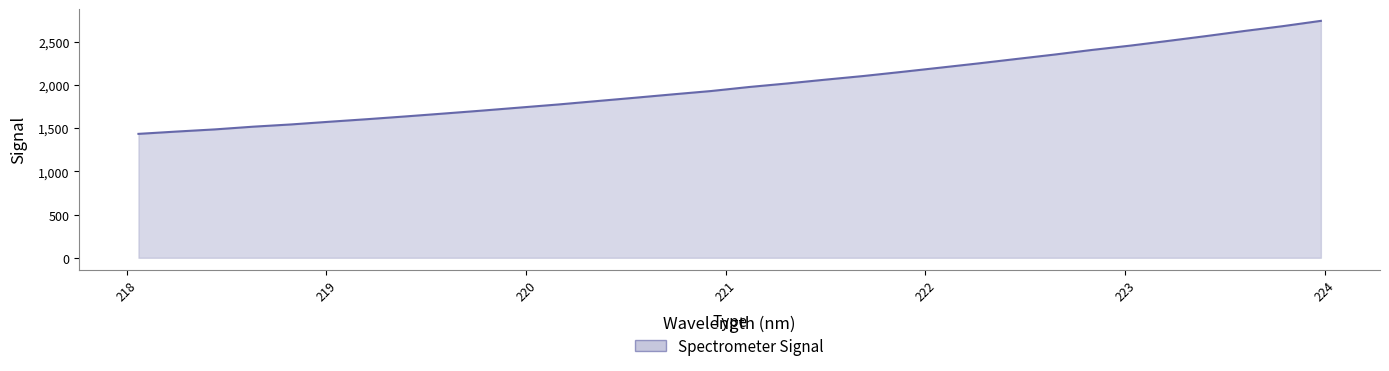

What is the minimum value shown in the chart?

1433.2